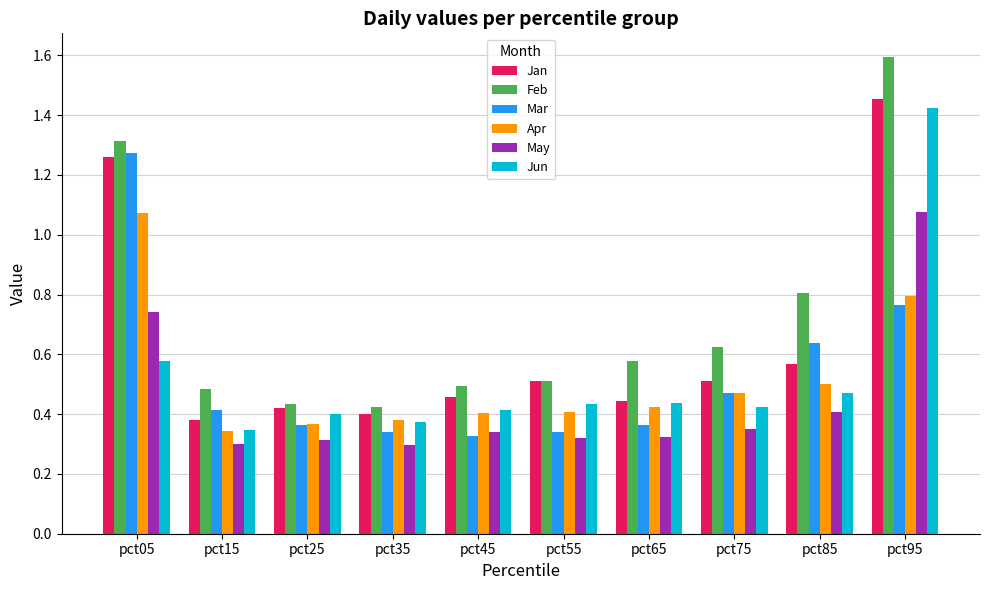

Are the bars grouped side by side (vs. stacked)?

Yes